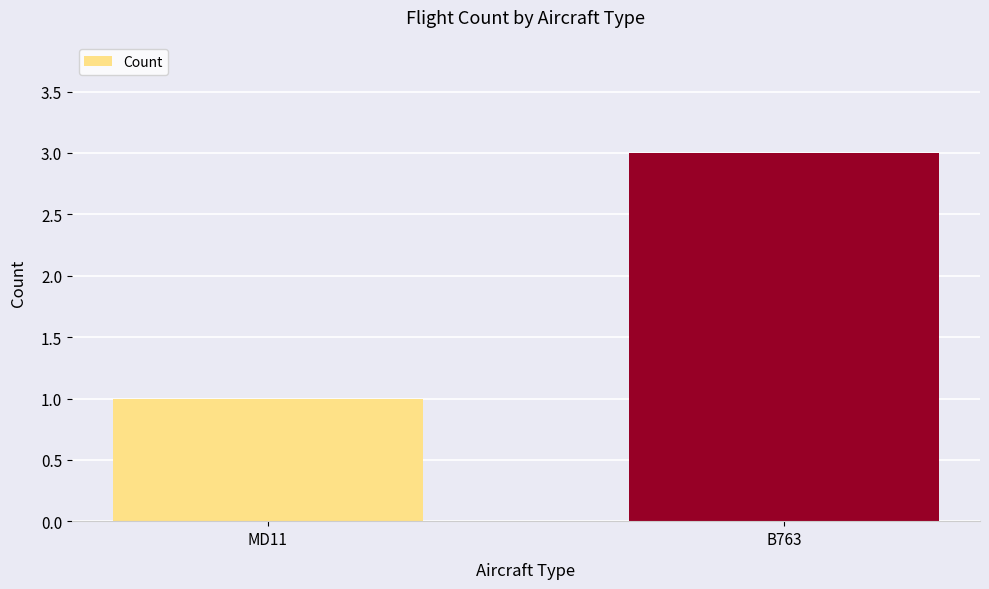

What is the difference between the maximum and minimum values?

2